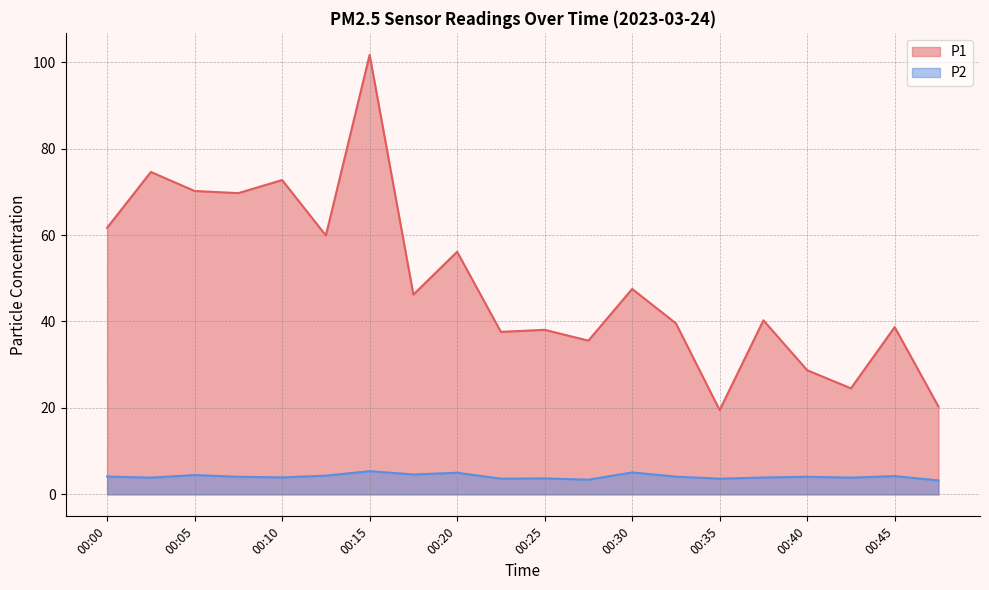

At which category does P1 reach its first local peak?

00:03